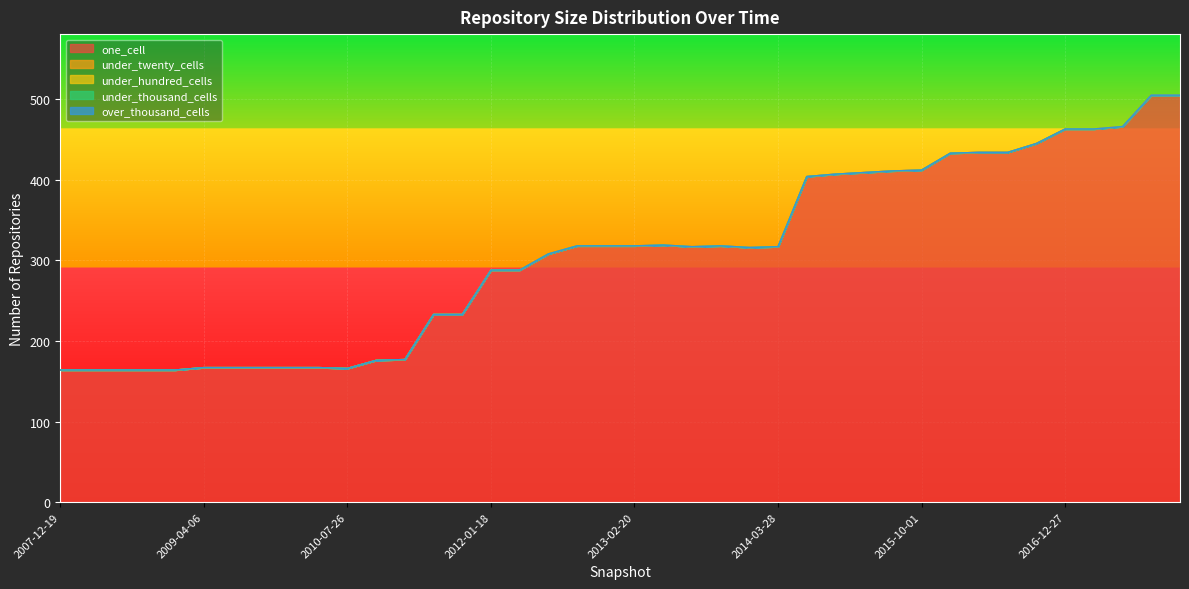

Reading left to right, extract all data points from this chart.

one_cell: 164	164	164	164	164	167	167	167	167	167	166	176	177	233	233	288	288	308	318	318	318	319	317	318	316	317	404	407	409	411	412	433	434	434	445	463	463	466	505	505
under_twenty_cells: 0	0	0	0	0	0	0	0	0	0	0	0	0	0	0	0	0	0	0	0	0	0	0	0	0	0	0	0	0	0	0	0	0	0	0	0	0	0	0	0
under_hundred_cells: 0	0	0	0	0	0	0	0	0	0	0	0	0	0	0	0	0	0	0	0	0	0	0	0	0	0	0	0	0	0	0	0	0	0	0	0	0	0	0	0
under_thousand_cells: 0	0	0	0	0	0	0	0	0	0	0	0	0	0	0	0	0	0	0	0	0	0	0	0	0	0	0	0	0	0	0	0	0	0	0	0	0	0	0	0
over_thousand_cells: 0	0	0	0	0	0	0	0	0	0	0	0	0	0	0	0	0	0	0	0	0	0	0	0	0	0	0	0	0	0	0	0	0	0	0	0	0	0	0	0